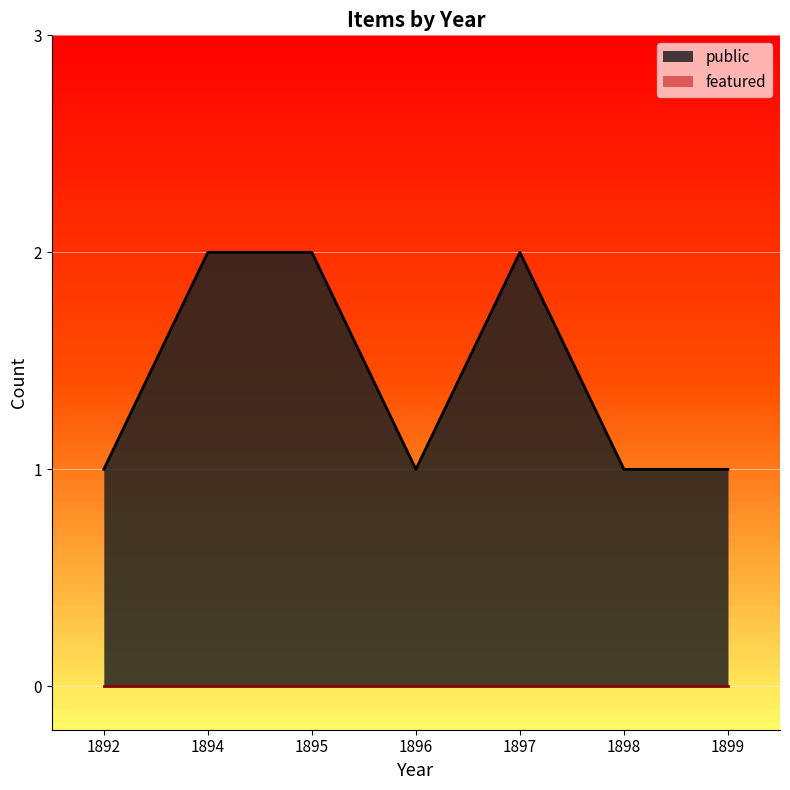

The value of featured at 1898 is 0. True or false?

True